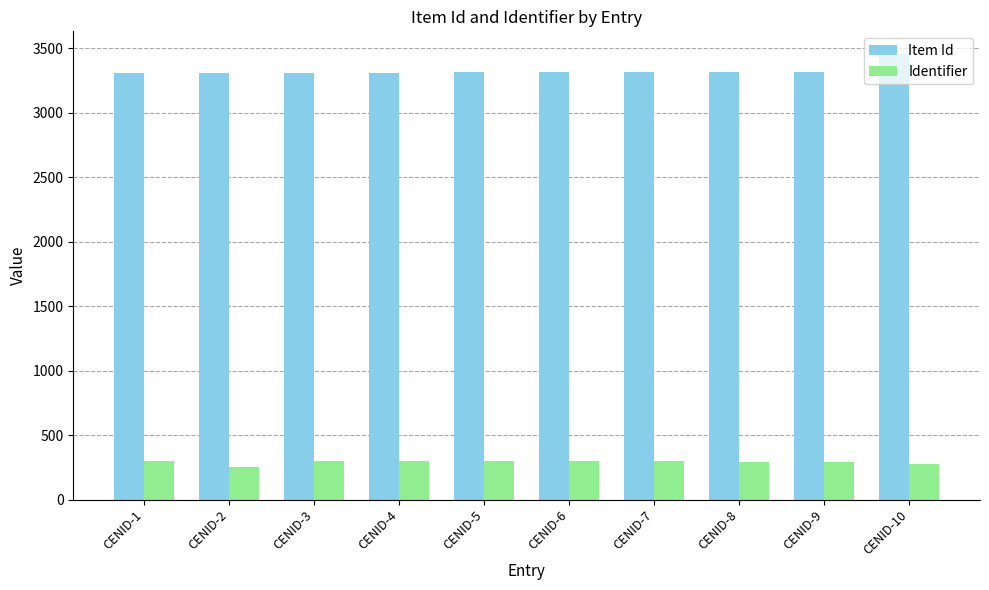

What is the total value across all series at CENID-2?

3564